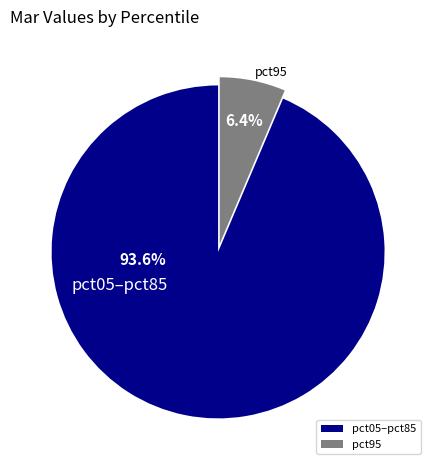

How much of the chart is everything except pct05–pct85?

6.4%